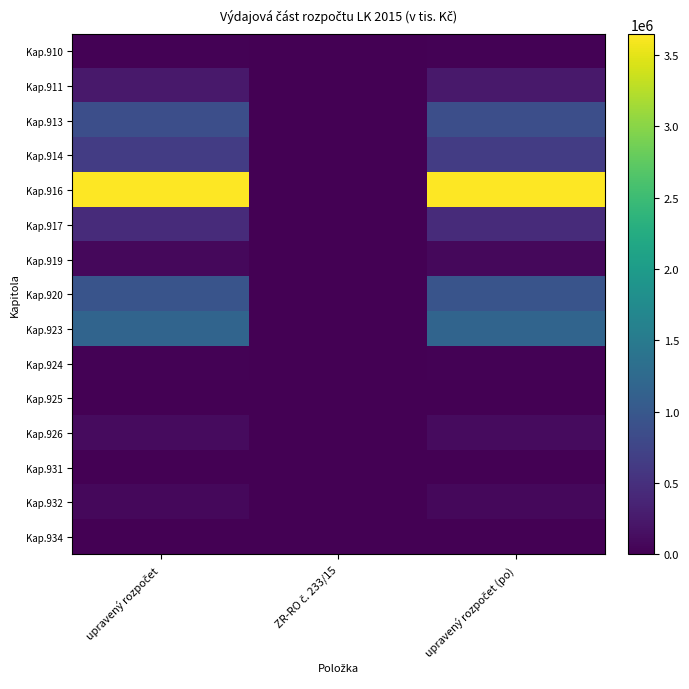

Which series has the widest spread of values?

Kap.916